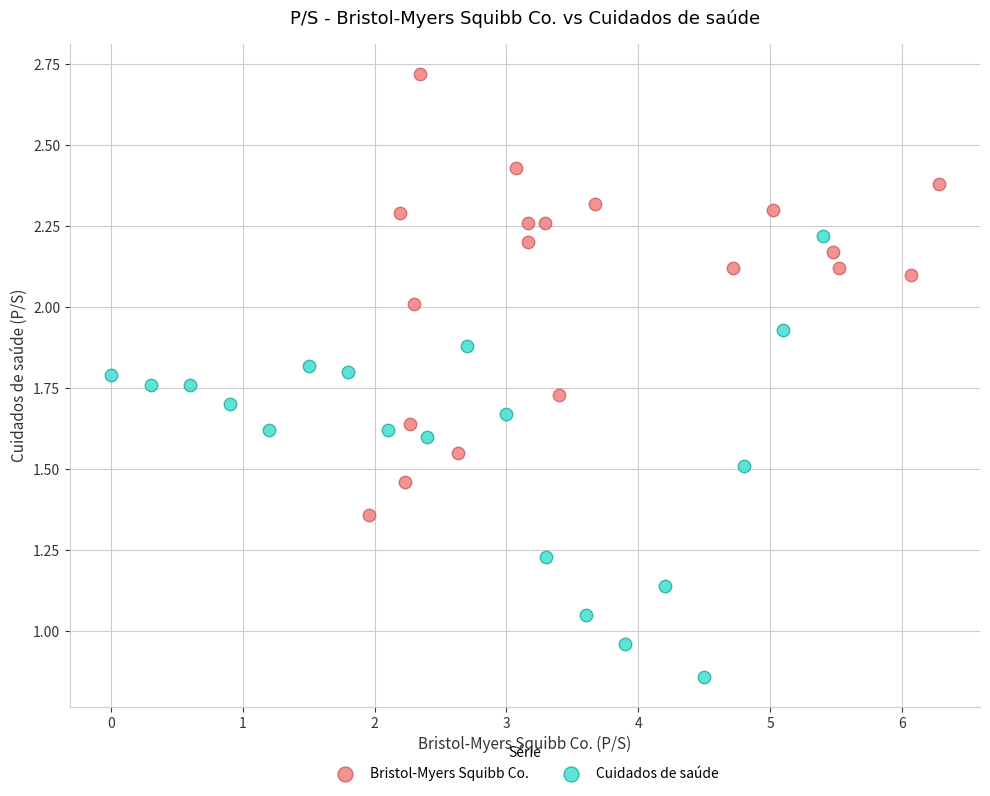

What are all the series names shown in the legend?

Bristol-Myers Squibb Co., Cuidados de saúde